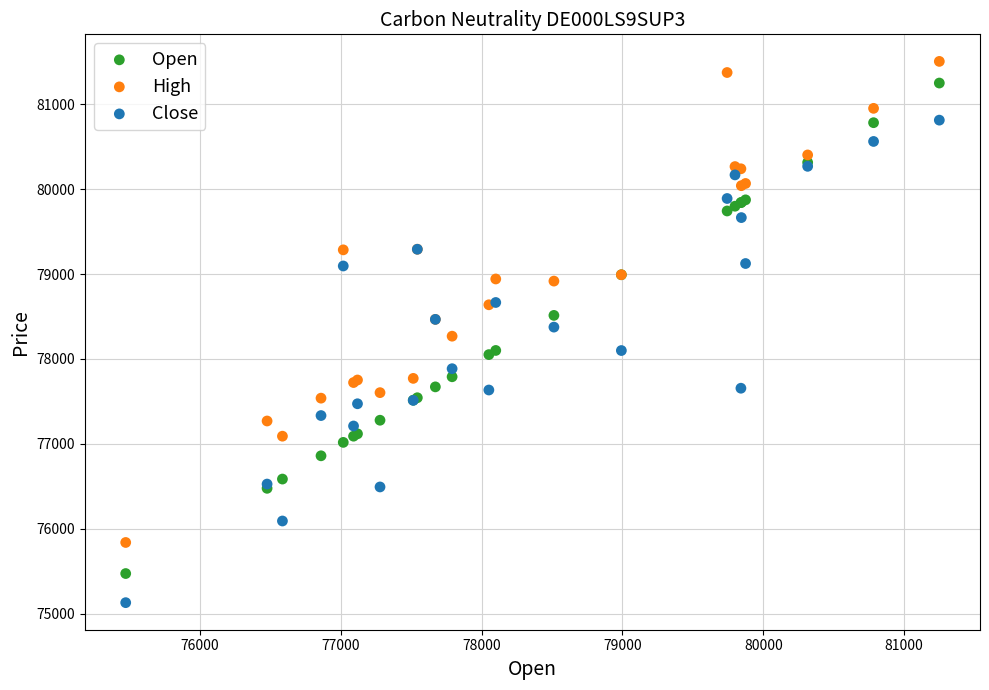

What is the X range (max minus min) for the scatter plot?

5778